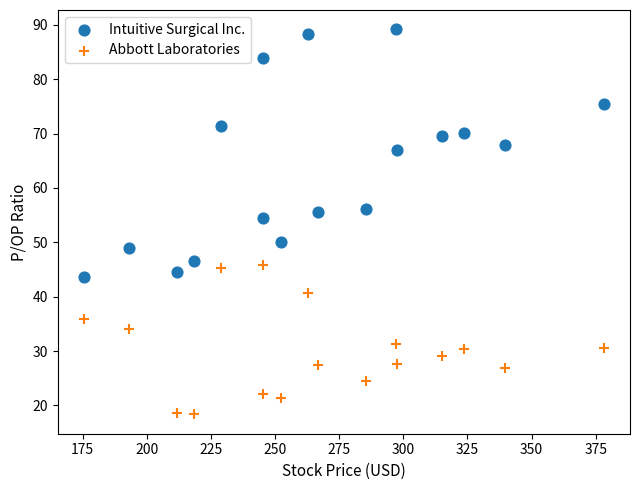

Across all series, what Y value is closest to 53?

54.5